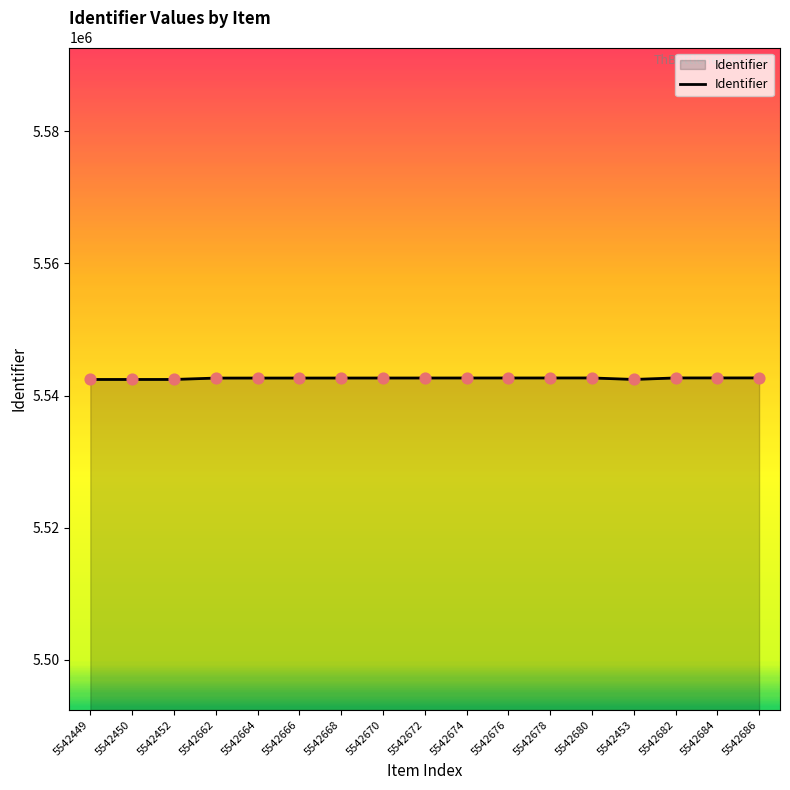

Approximately how many times larger is the value at 5542682 compared to 5542676?

1.0